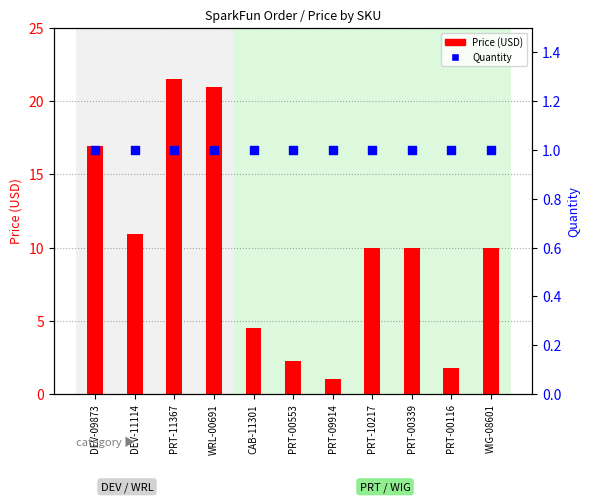

Which series reaches the maximum Y coordinate?

Price (USD)